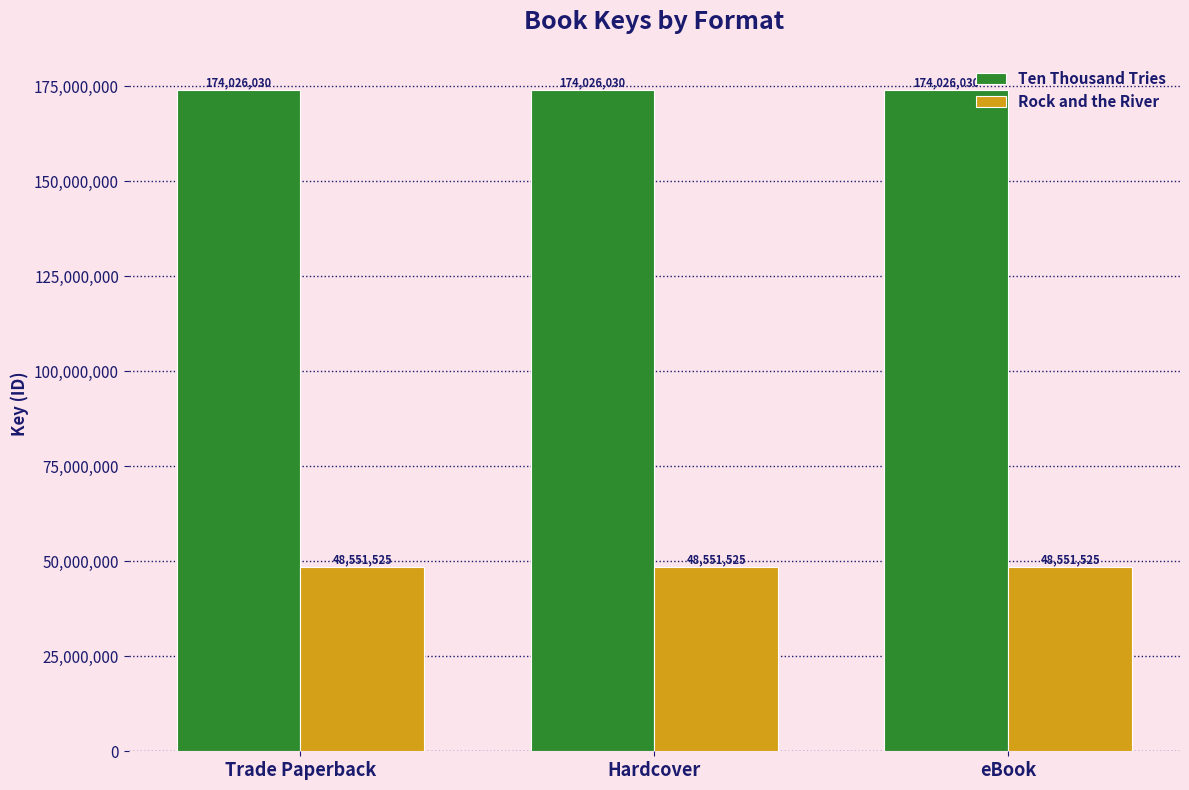

What is the greatest value displayed?

174026030